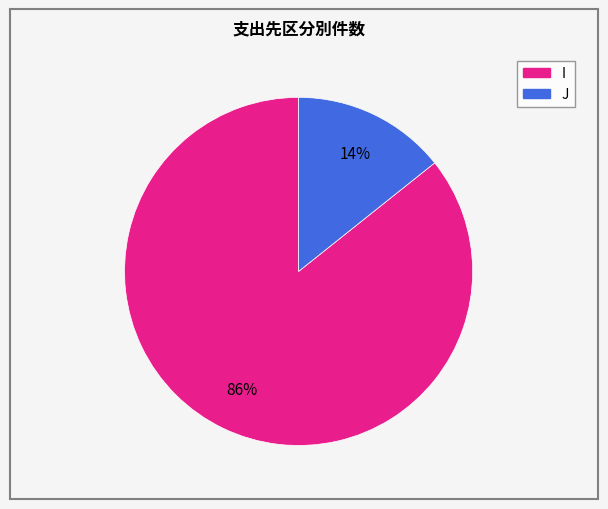

How many segments does this pie chart have?

2